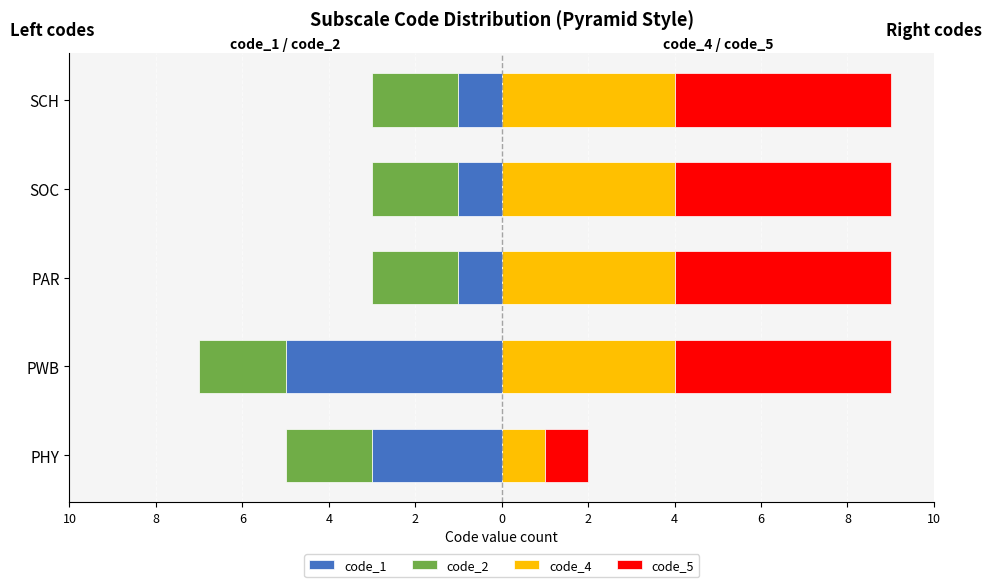

What is the sum of all code_1 values?

-11.0